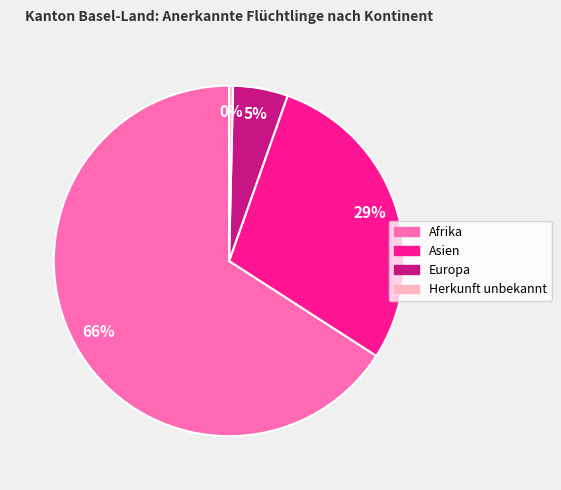

How many slices are in this pie chart?

4